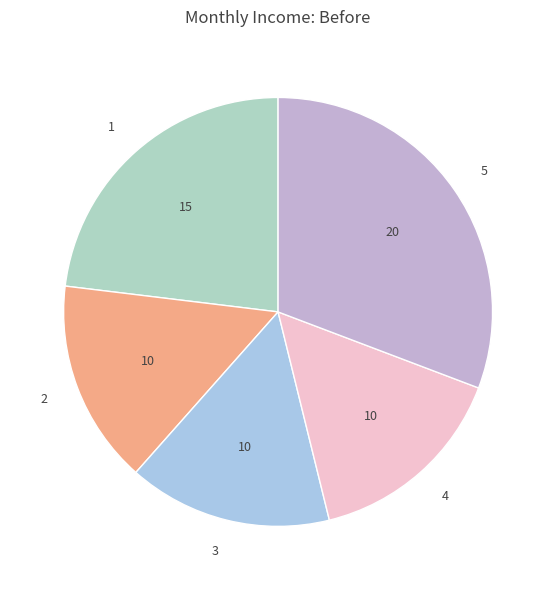

Does 2 account for over 50% of the chart?

No